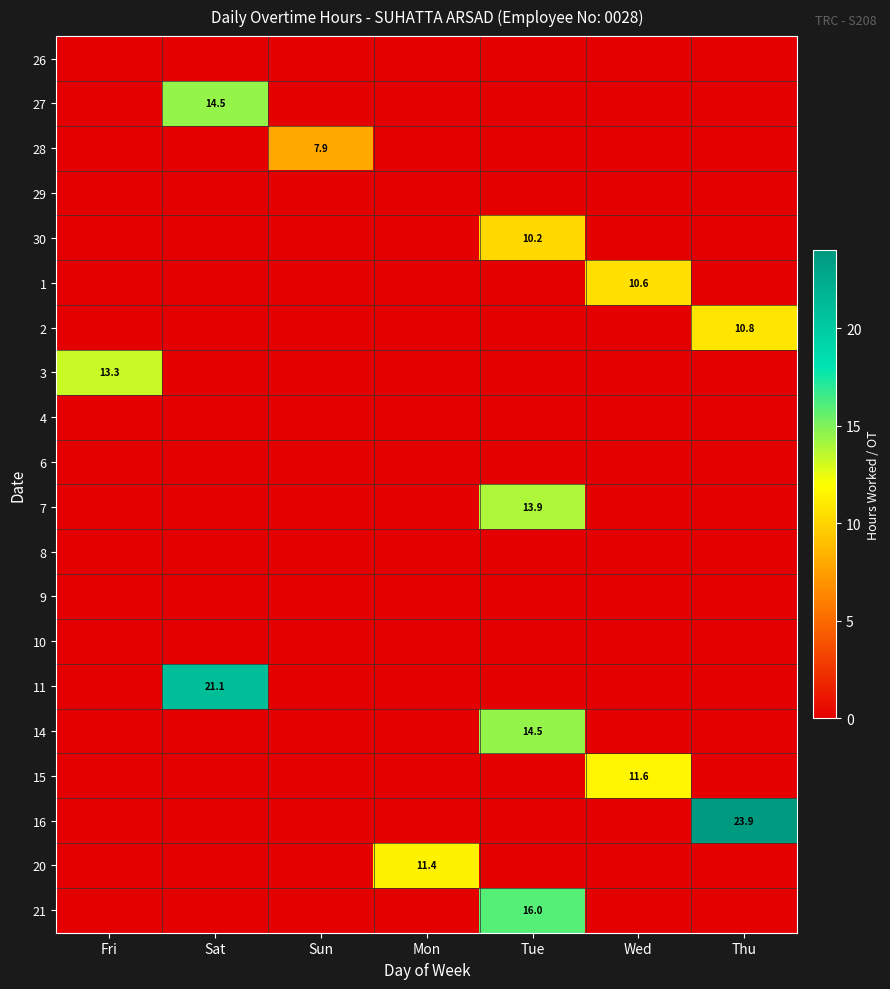

Count the number of data series in this chart.

20